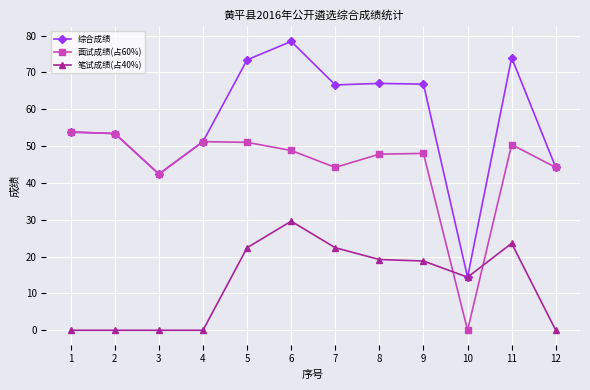

What is the sum of all 笔试成绩(占40%) values?

150.4